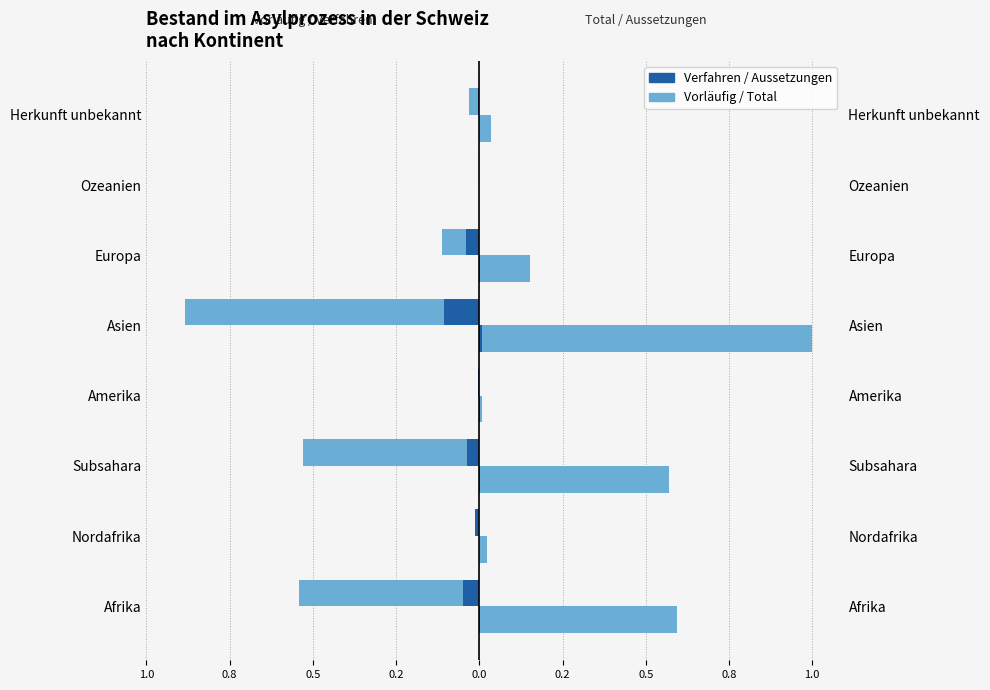

Is the value of Total Personen at 0.5 greater than the value of Aussetzungen Total at 0.5?

Yes